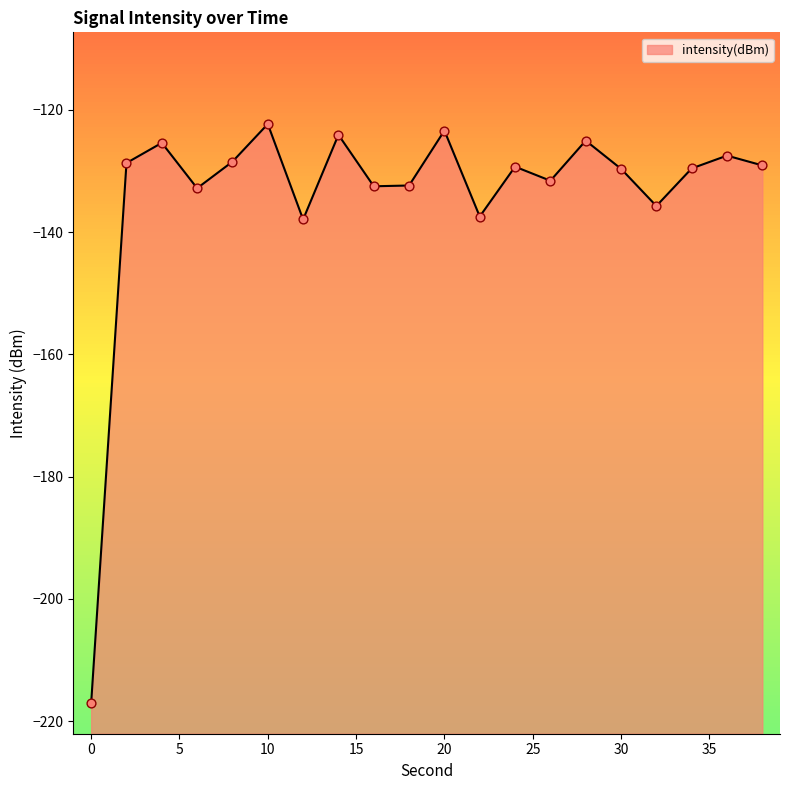

Between 2 and 34, which is larger?

2